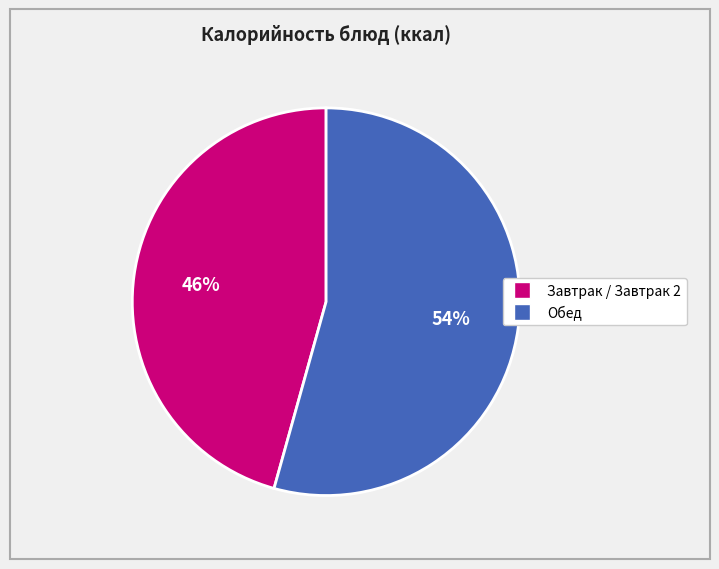

To the nearest percent, what is the average slice percentage?

50%